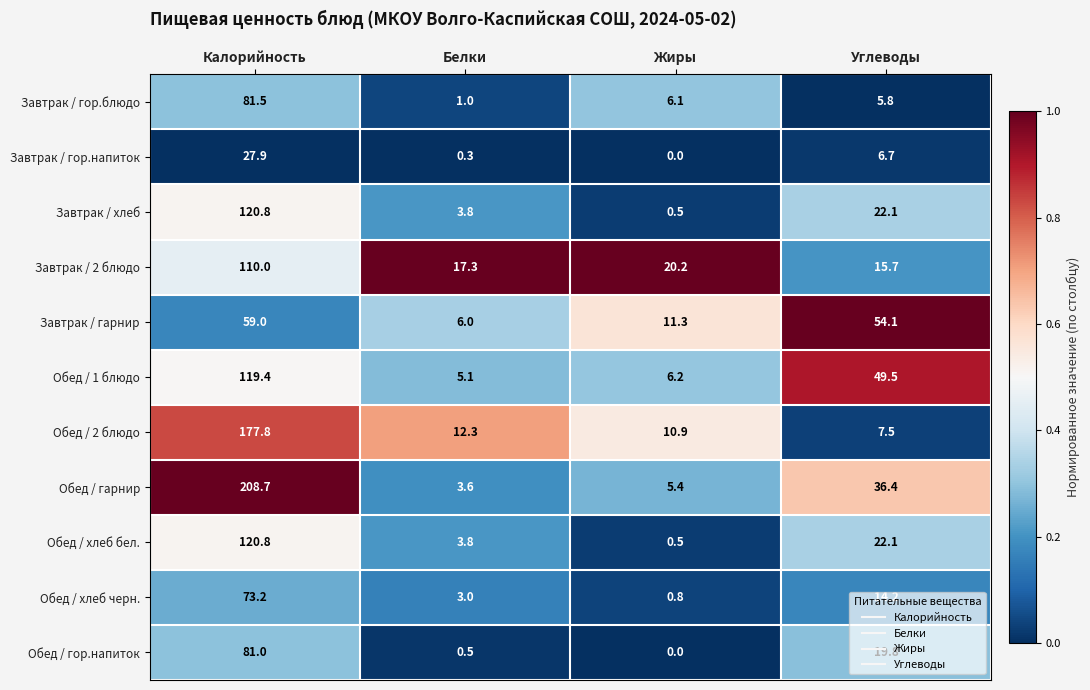

Where does the Завтрак / гор.напиток series first go above 6?

Калорийность